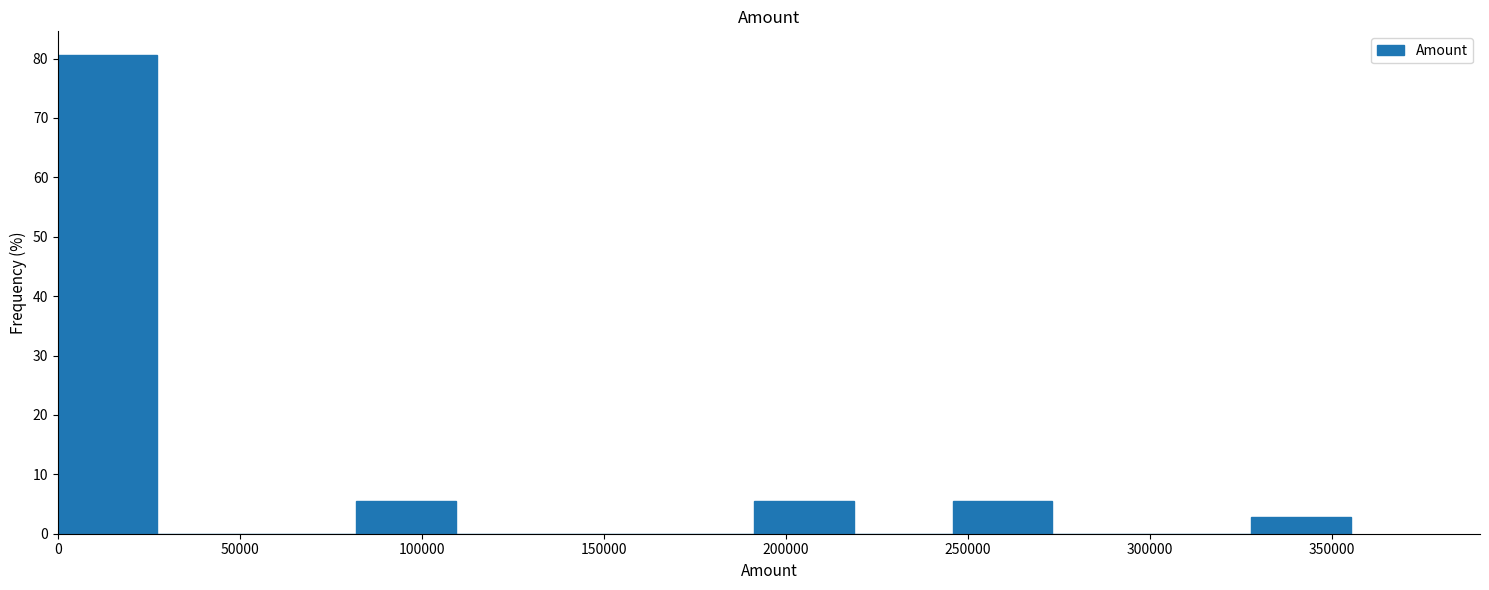

Reading left to right, list every bar in this chart as the range it spans on the x-axis followed by its height. Neither the bar edges nor the heights are printed on the chart, so give them approximately, as read against the axes.

0 to 25000: 81
25000 to 55000: 0
55000 to 80000: 0
80000 to 110000: 6
110000 to 135000: 0
135000 to 165000: 0
165000 to 190000: 0
190000 to 220000: 6
220000 to 245000: 0
245000 to 275000: 6
275000 to 300000: 0
300000 to 330000: 0
330000 to 355000: 3